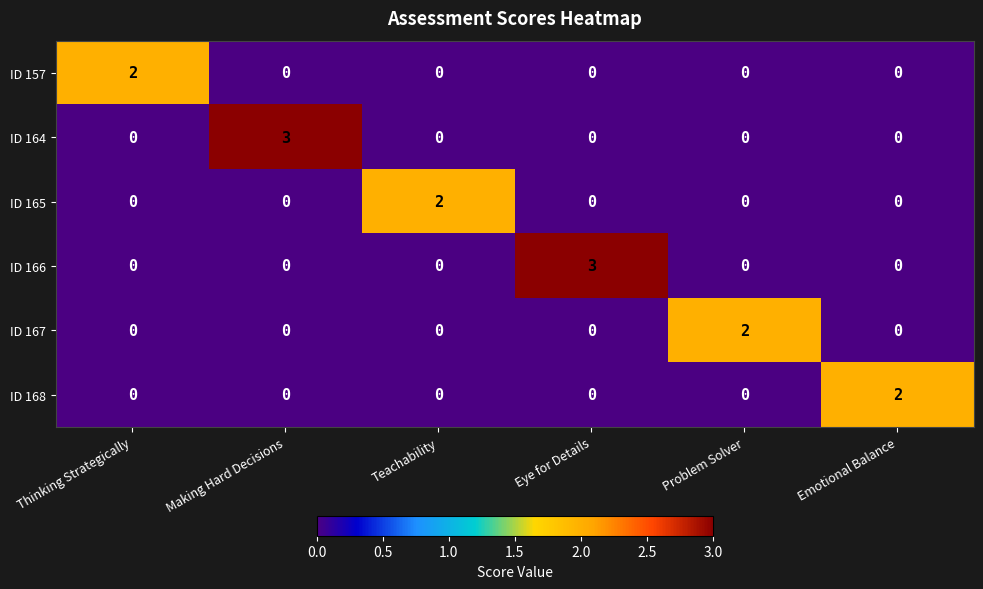

What is the sum of the ID 166 values at Thinking Strategically and Eye for Details?

3